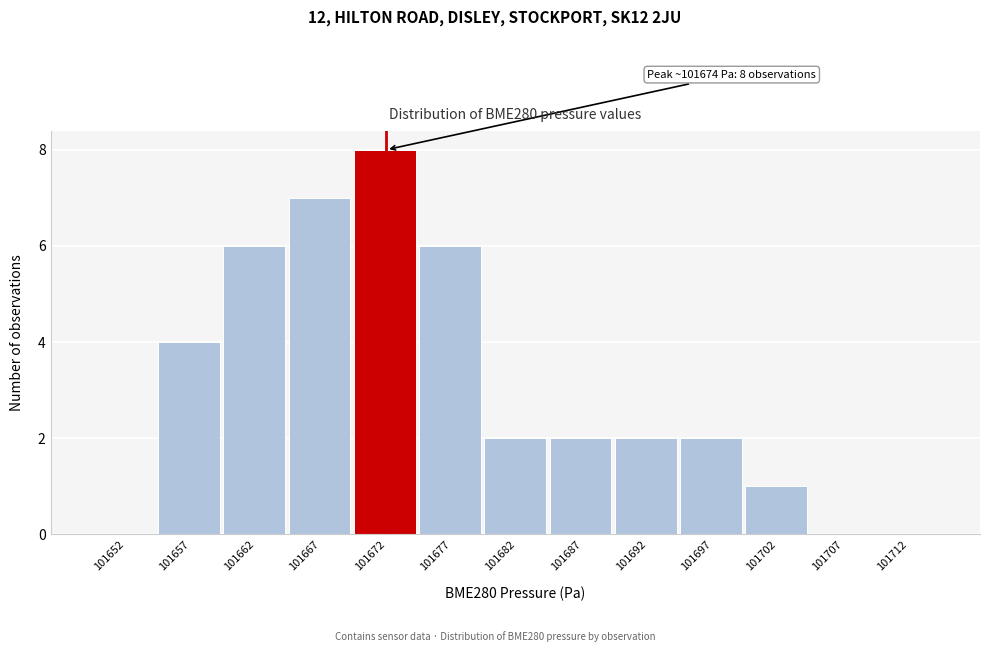

Reading left to right, what are all the values shown in this chart?

101652=0	101657=4	101662=6	101667=7	101672=8	101677=6	101682=2	101687=2	101692=2	101697=2	101702=1	101707=0	101712=0